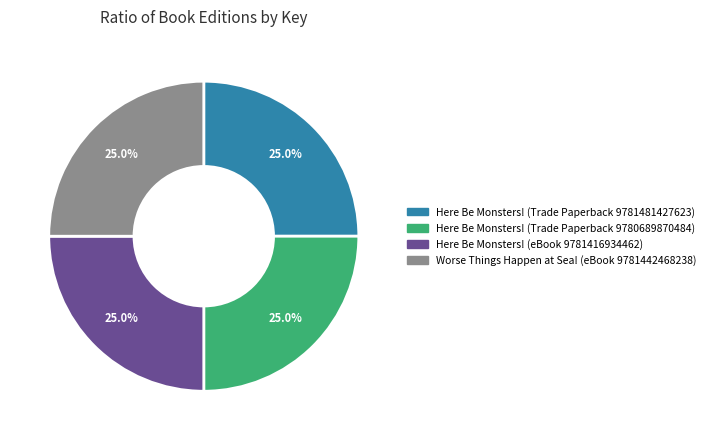

Combined, what portion of the pie is Worse Things Happen at Sea! (eBook 9781442468238) and Here Be Monsters! (eBook 9781416934462)?

50.0%